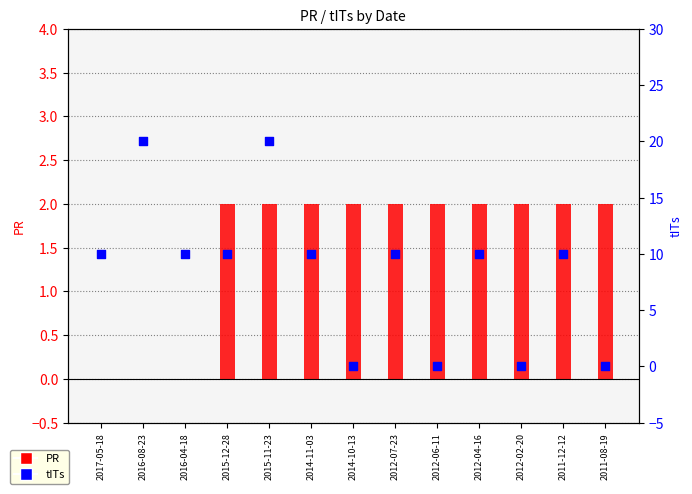

Is the value of tITs at 2012-06-11 greater than the value of PR at 2011-12-12?

No